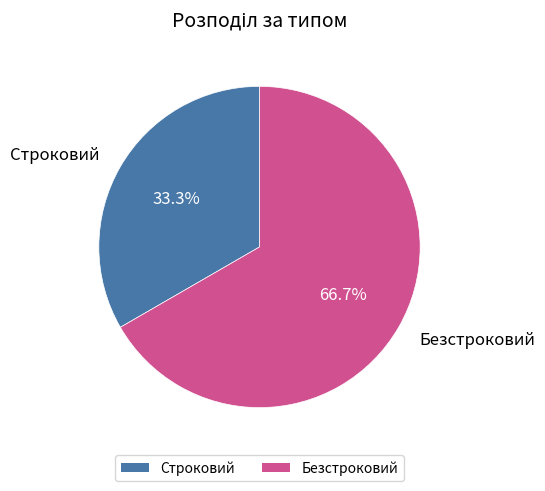

To the nearest percent, what is the difference between the Безстроковий and Строковий slice percentages?

33%